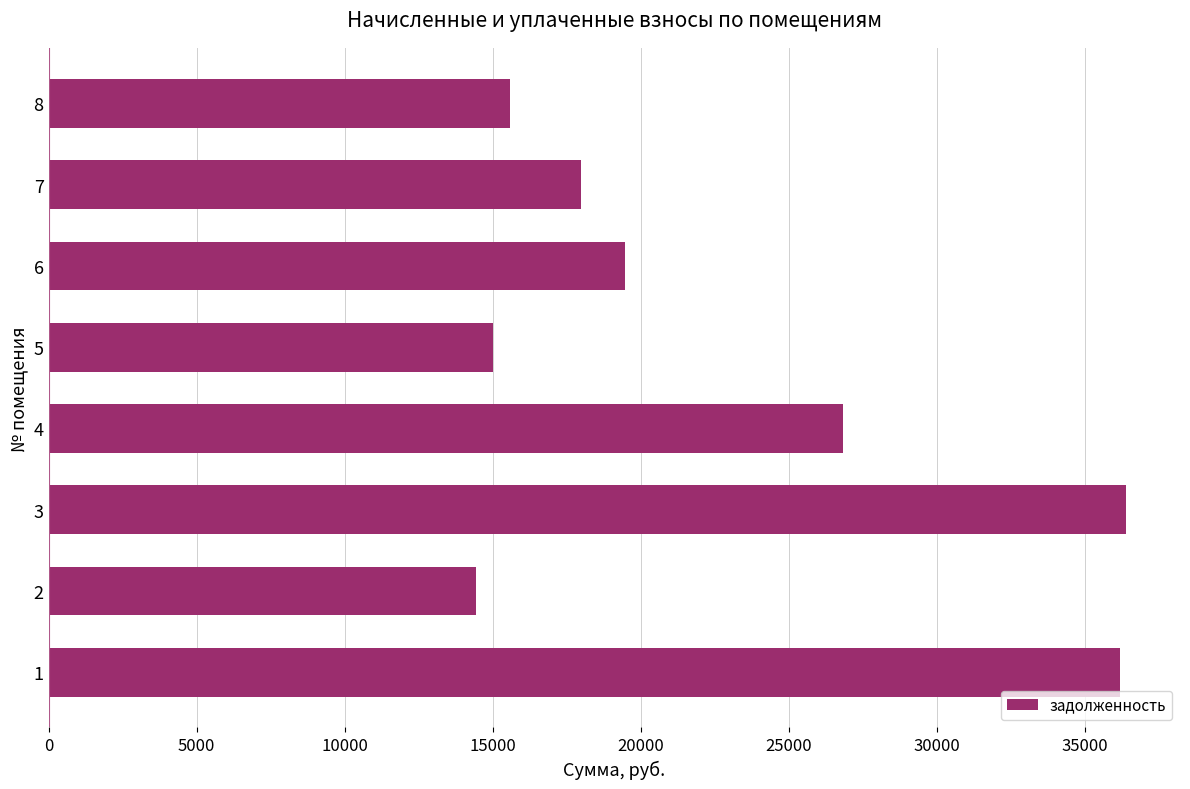

The value at 3 is 36402.5. True or false?

True